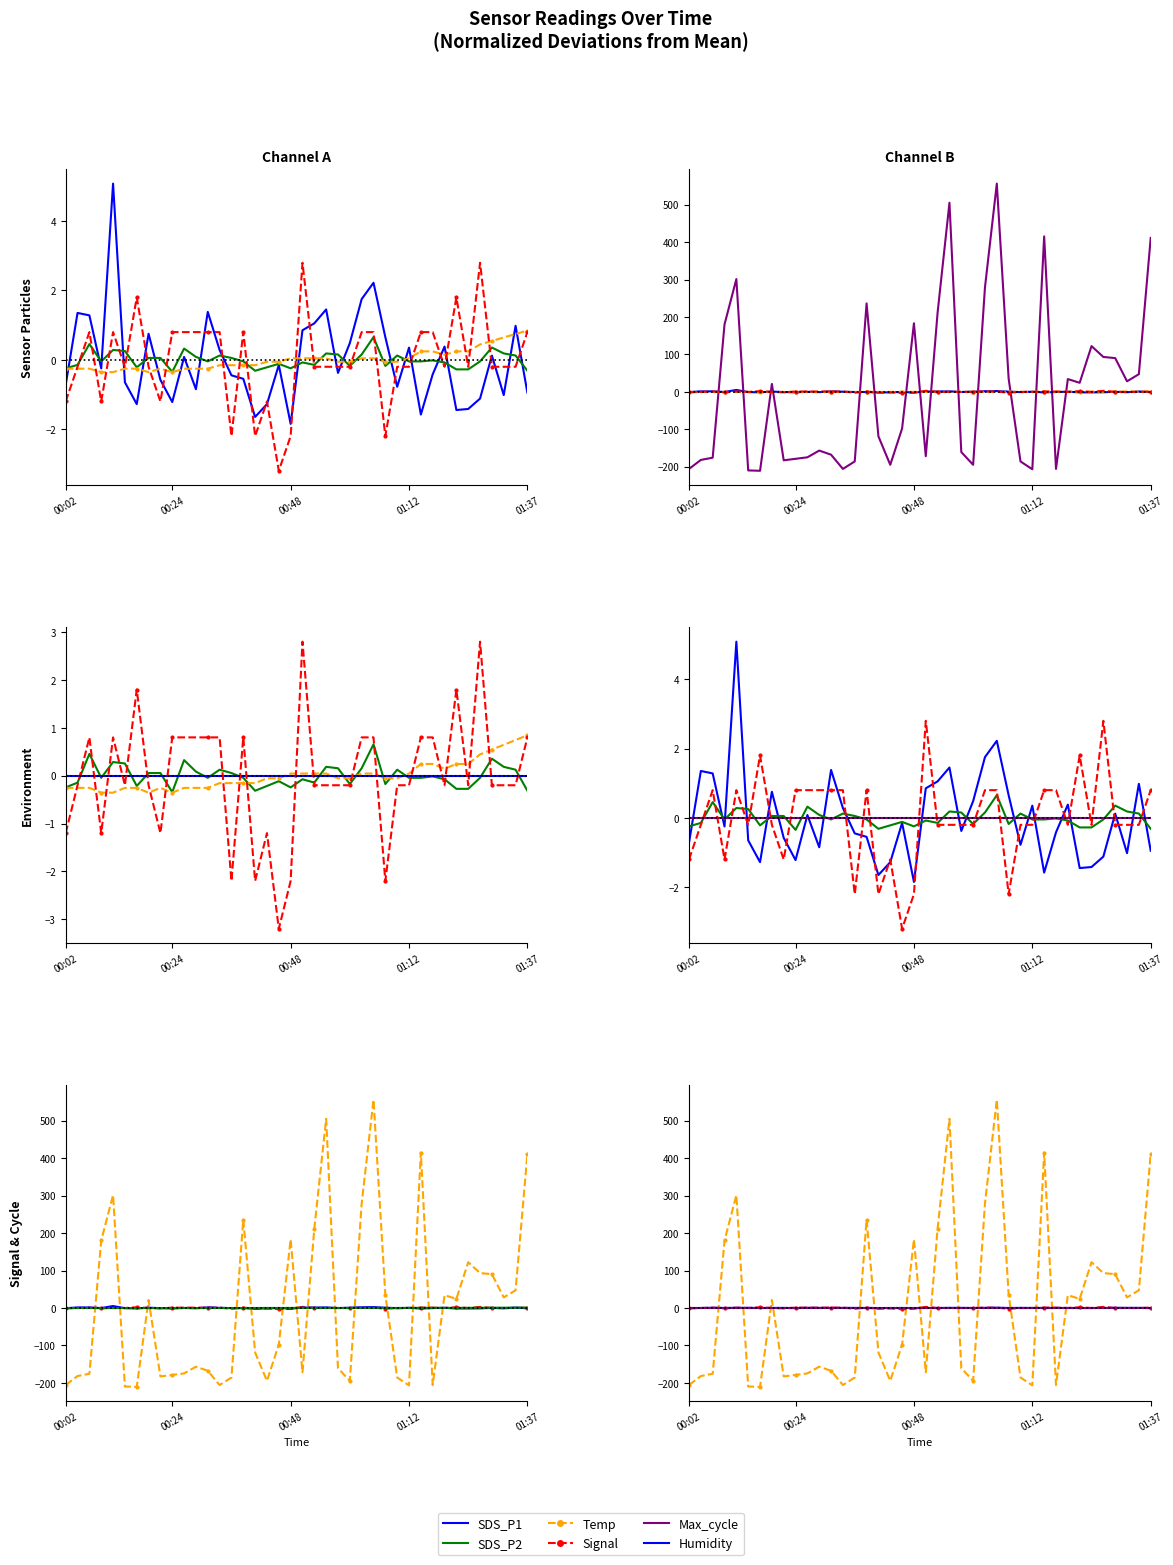

The value of SDS_P1 at 00:24 is 2.0. True or false?

False